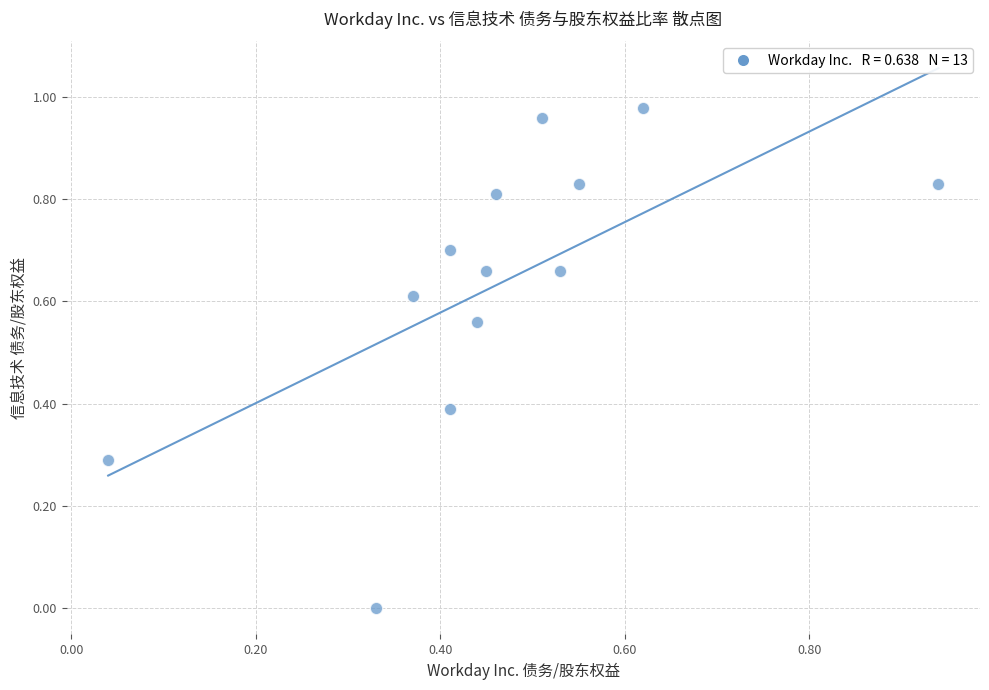

What is the range of X values (max minus min)?

0.9